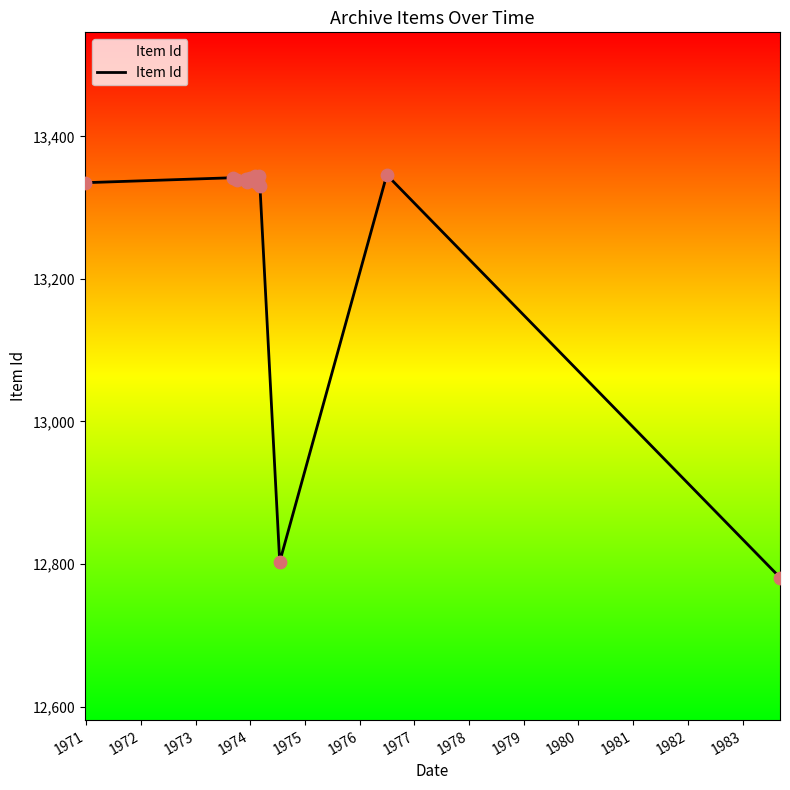

What is the greatest value displayed?

13346